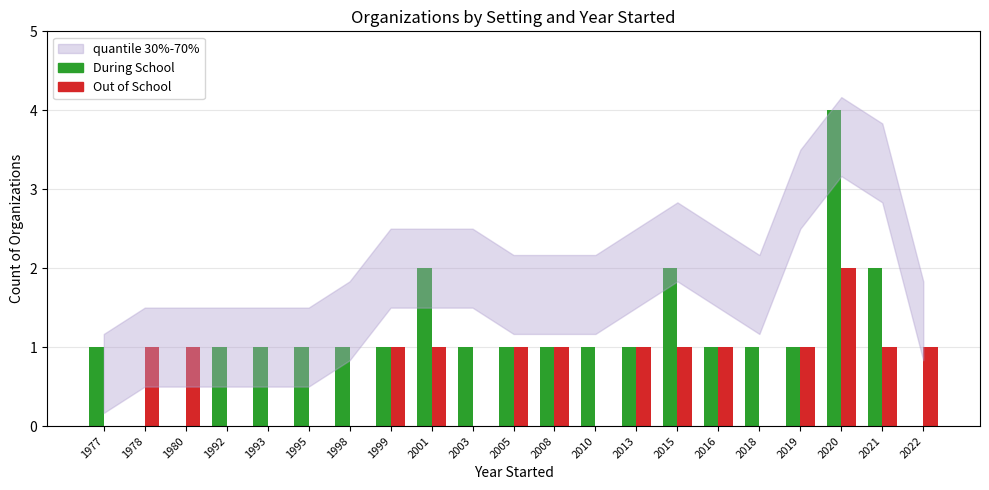

Which series has the largest total across all categories?

During School